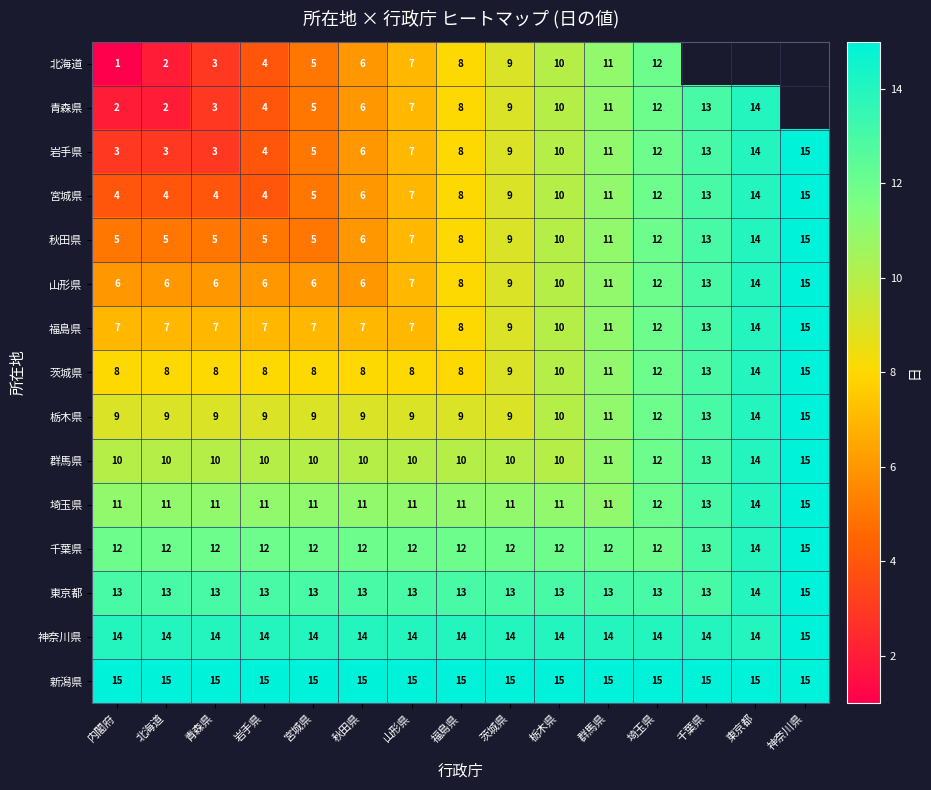

At which label is 宮城県 closest to 9?

茨城県